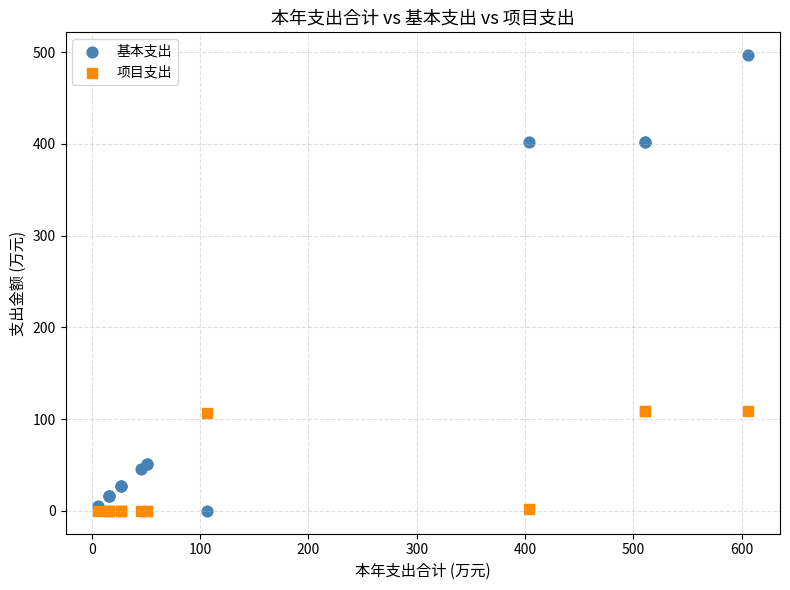

Which series reaches the maximum Y coordinate?

基本支出